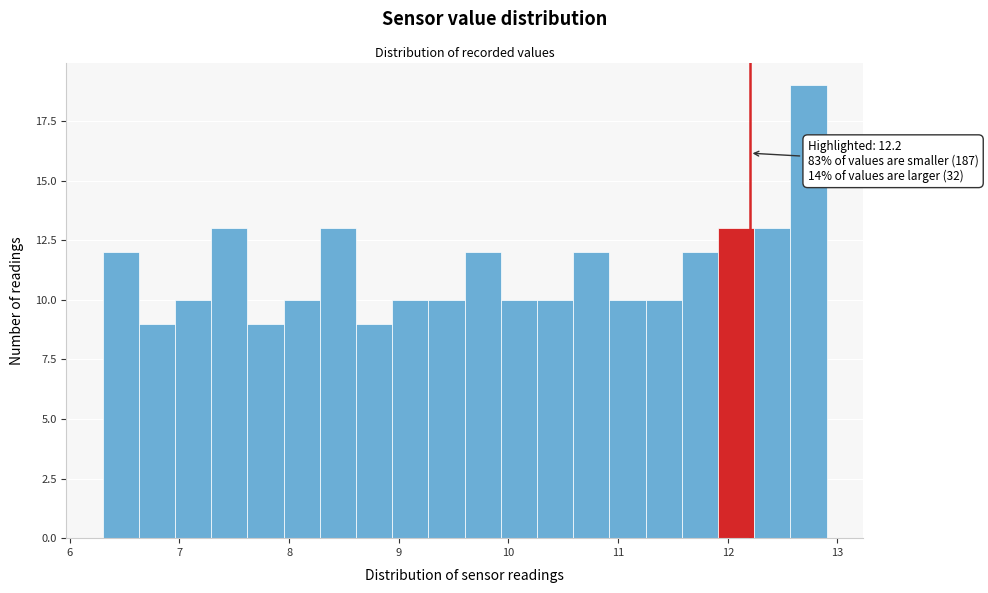

Read against the x-axis, roughly where is the centre of the tallest bar?

12.7